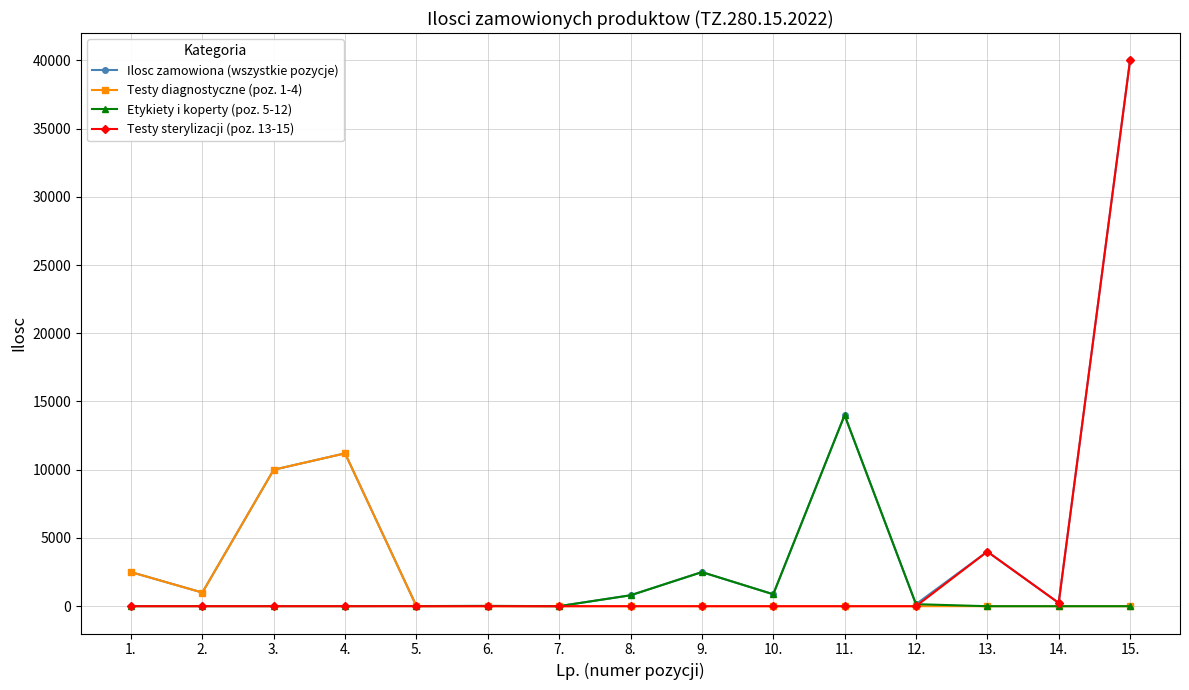

Which series has the largest total across all categories?

Ilosc zamowiona (wszystkie pozycje)